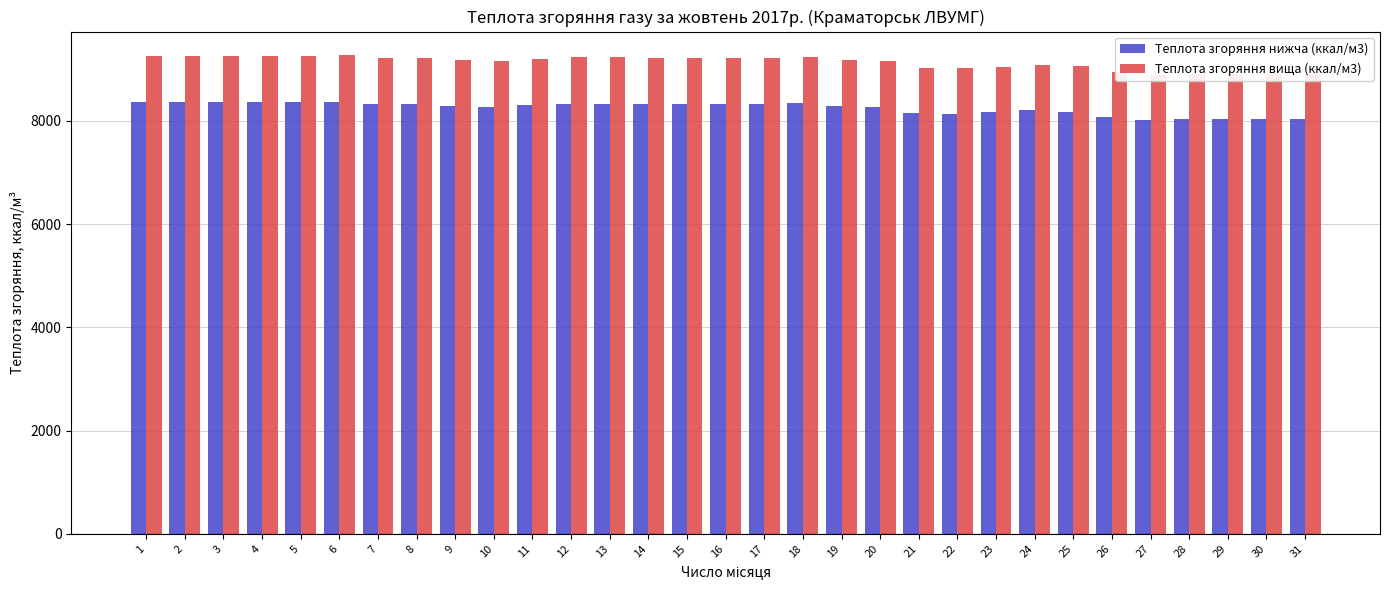

Reading left to right, extract all data points from this chart.

Теплота згоряння нижча (ккал/м3): 8364.4	8357.2	8356.4	8359.6	8360.9	8364.6	8320.1	8318.2	8286.8	8261.5	8300.7	8328.6	8328.6	8326.2	8326.2	8321.4	8328.6	8338.1	8288.8	8263.4	8144.8	8133.7	8161.2	8202.1	8168.7	8066.9	8023.4	8029.6	8030.0	8030.0	8027.6
Теплота згоряння вища (ккал/м3): 9264.1	9257.7	9256.0	9259.3	9260.7	9264.9	9215.1	9212.8	9178.7	9152.0	9195.4	9226.6	9226.6	9221.8	9221.8	9217.1	9224.2	9236.2	9182.1	9155.3	9027.9	9016.1	9045.2	9088.6	9052.9	8943.1	8896.1	8902.6	8901.8	8901.0	8899.4